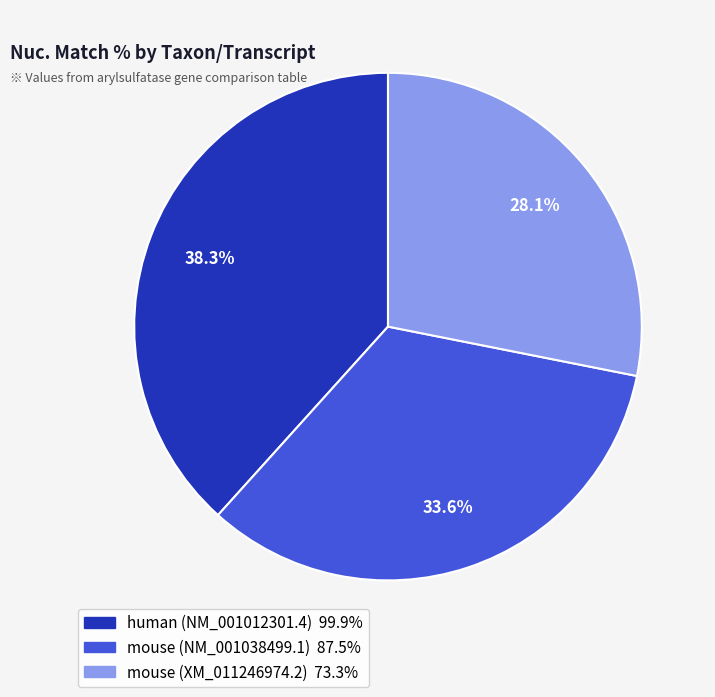

How many slices are in this pie chart?

3